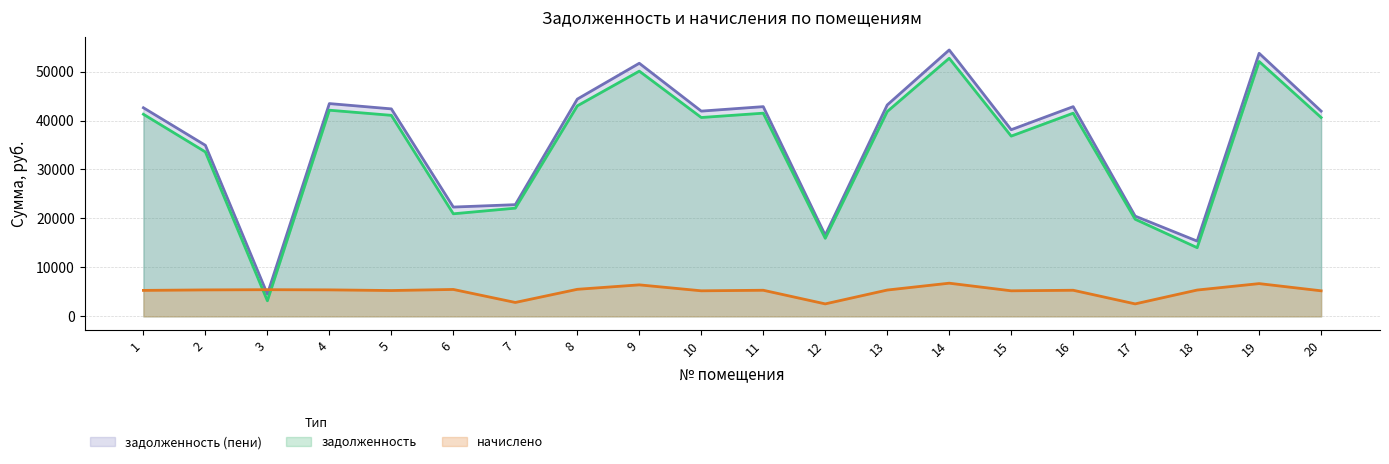

What is the difference between the maximum and minimum values in the задолженность (пени) series?

49871.8